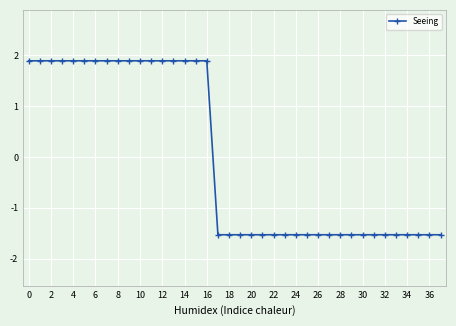

What is the difference between the maximum and second lowest values?

3.4